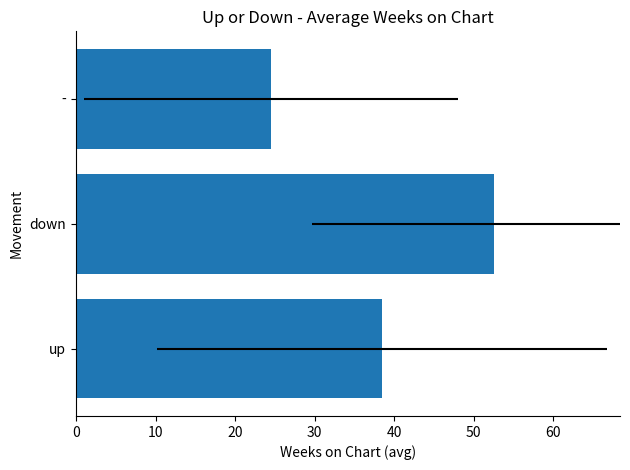

What is the greatest value displayed?

52.6